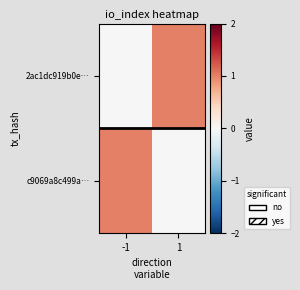

Which label corresponds to the largest value in the chart?

1